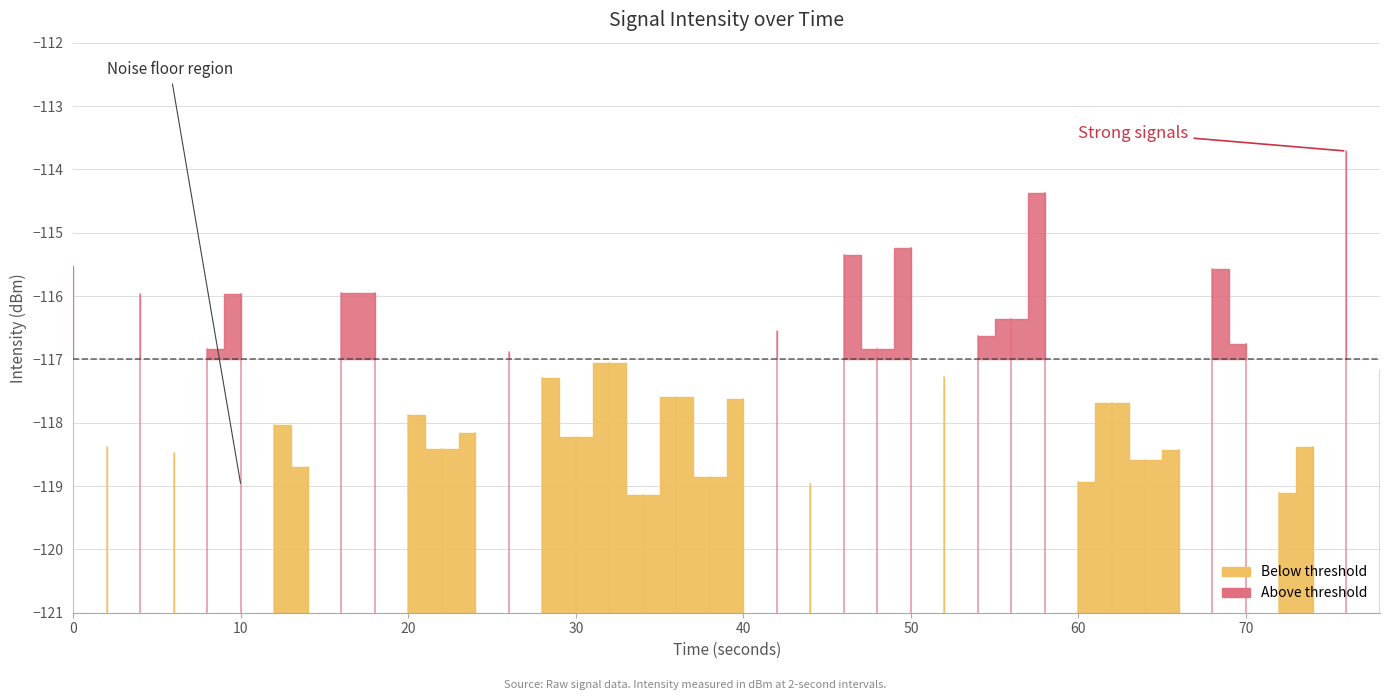

True or false: intensity_below and intensity_above intersect in this chart.

False